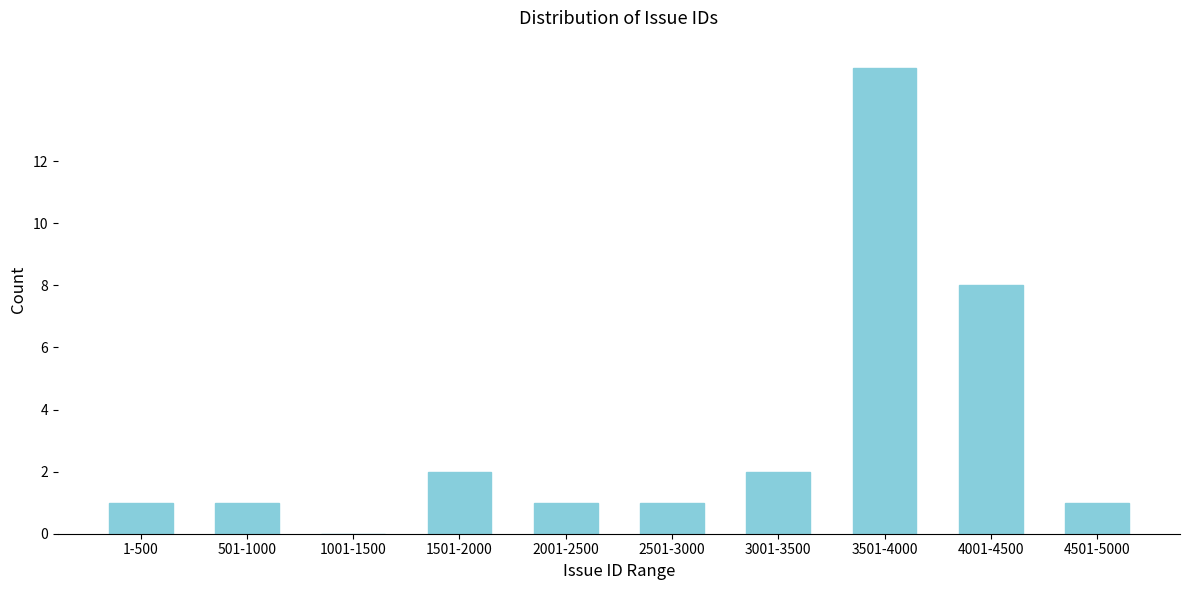

Reading right to left, extract all data points from this chart.

4501-5000=1	4001-4500=8	3501-4000=15	3001-3500=2	2501-3000=1	2001-2500=1	1501-2000=2	1001-1500=0	501-1000=1	1-500=1